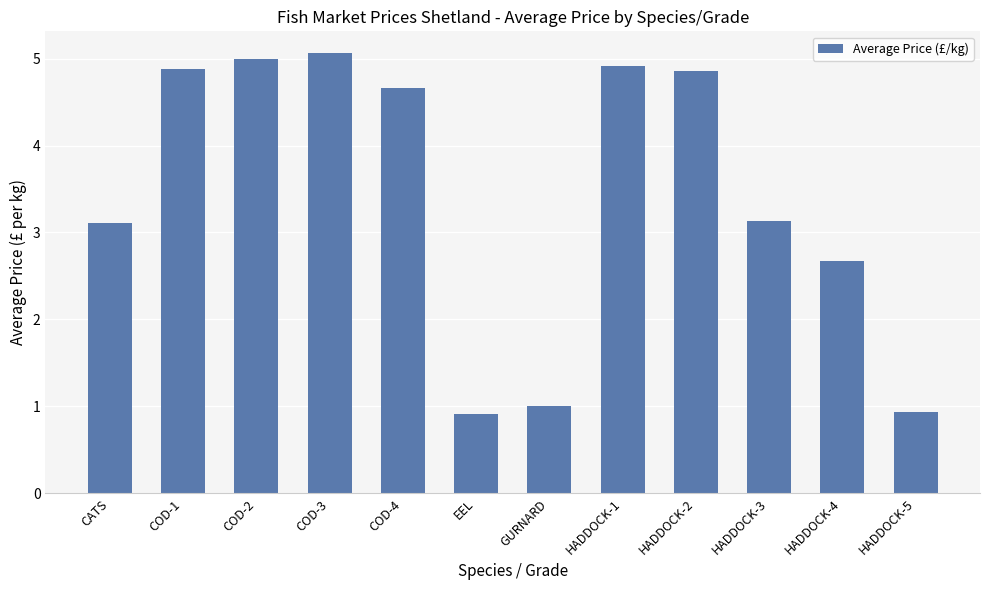

What is the maximum value shown in the chart?

5.1